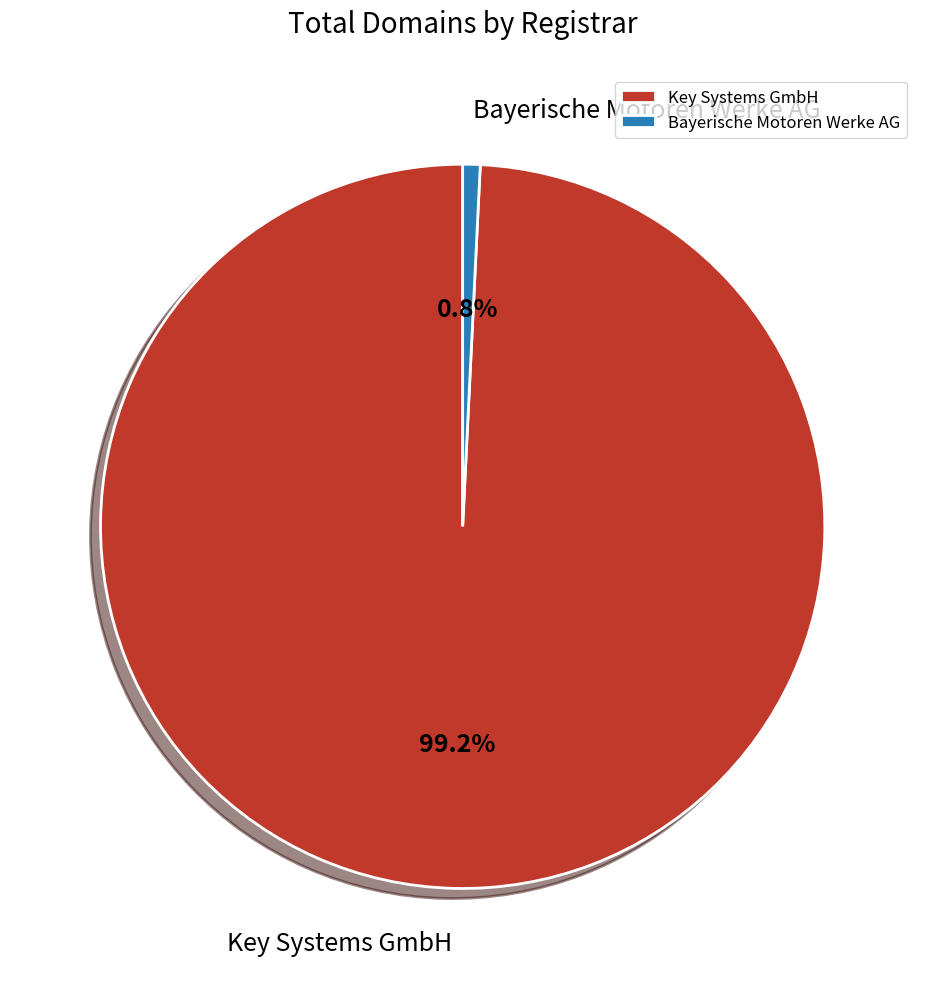

To the nearest percent, what is the difference between the largest and smallest slice percentages?

98%